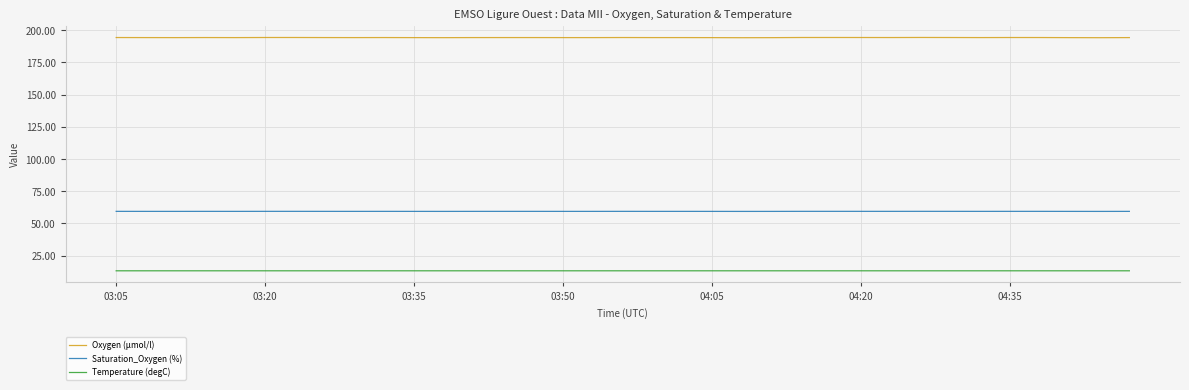

Which series has the widest spread of values?

Oxygen (µmol/l)